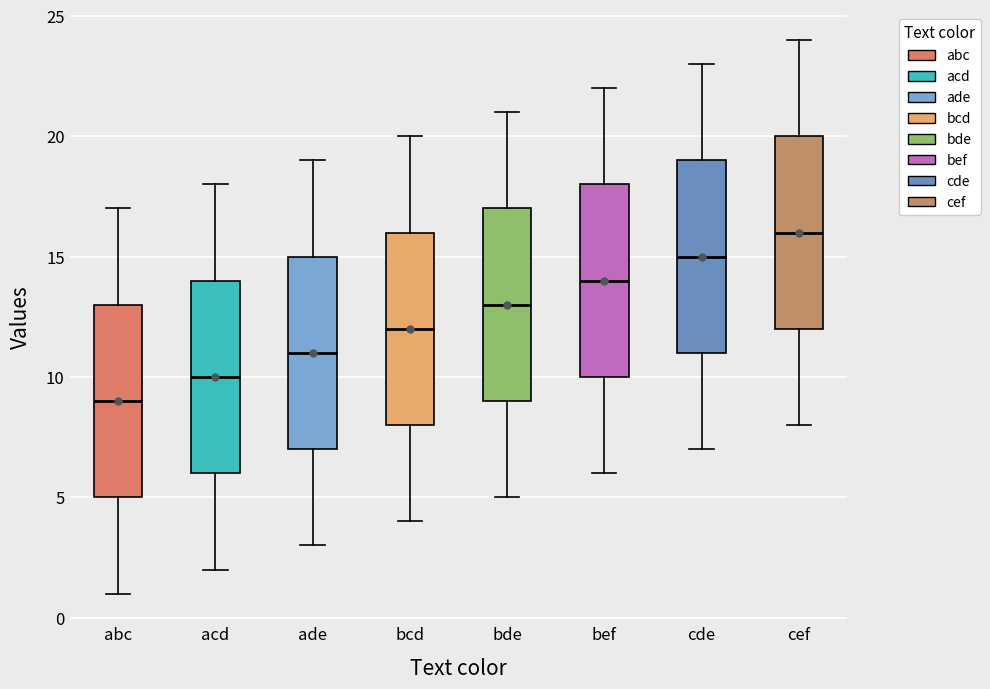

Which box's median line is the highest?

cef